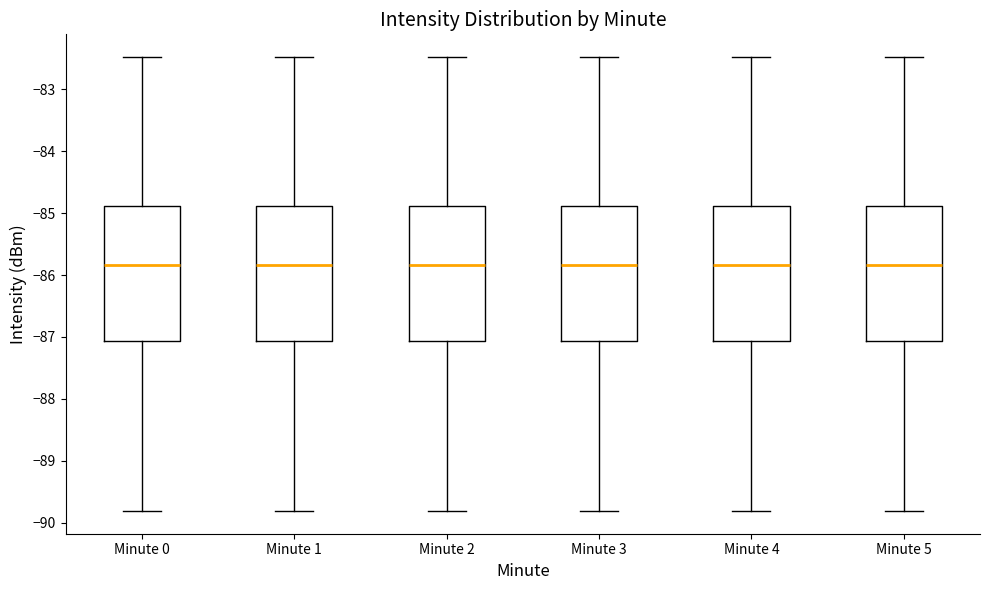

Reading left to right, transcribe this box plot: for each box, give where its median line is, the range the box spans, and where its two whiskers end, as read against the y-axis. The values are not printed on the chart, so give them approximately, as read against the axis.

Minute 0: median -85.8, box -87.1 to -84.9, whiskers -89.8 to -82.5
Minute 1: median -85.8, box -87.1 to -84.9, whiskers -89.8 to -82.5
Minute 2: median -85.8, box -87.1 to -84.9, whiskers -89.8 to -82.5
Minute 3: median -85.8, box -87.1 to -84.9, whiskers -89.8 to -82.5
Minute 4: median -85.8, box -87.1 to -84.9, whiskers -89.8 to -82.5
Minute 5: median -85.8, box -87.1 to -84.9, whiskers -89.8 to -82.5